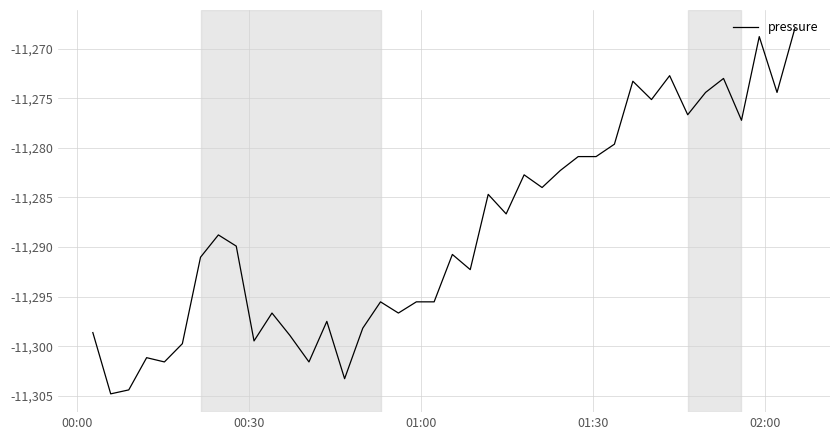

What is the average value?

-11288.4